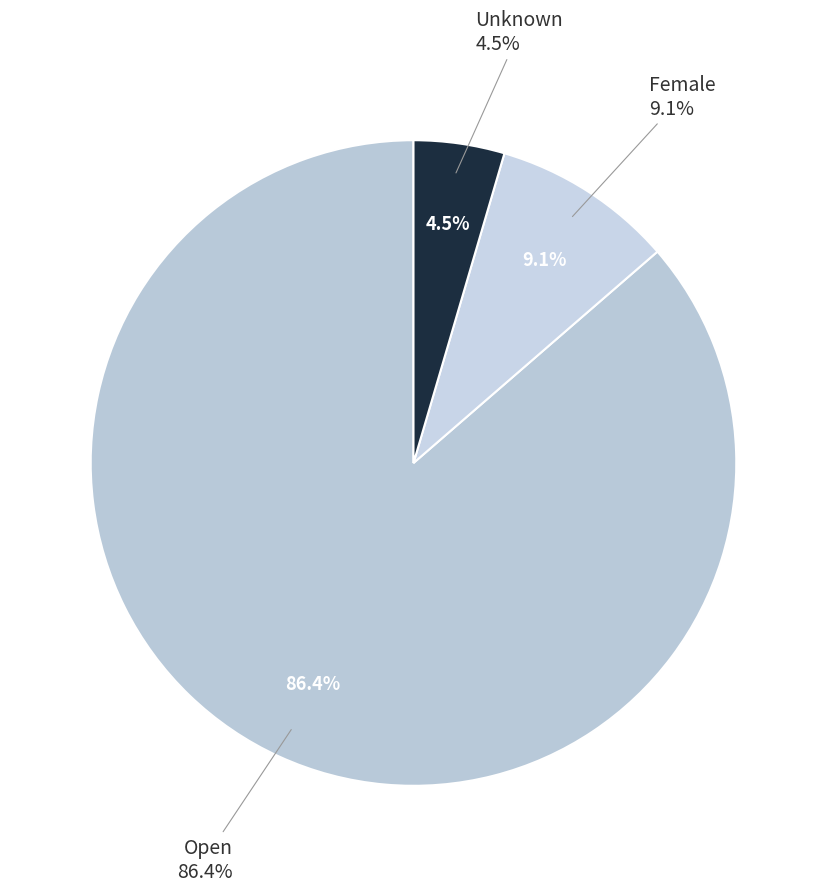

How many segments does this pie chart have?

3